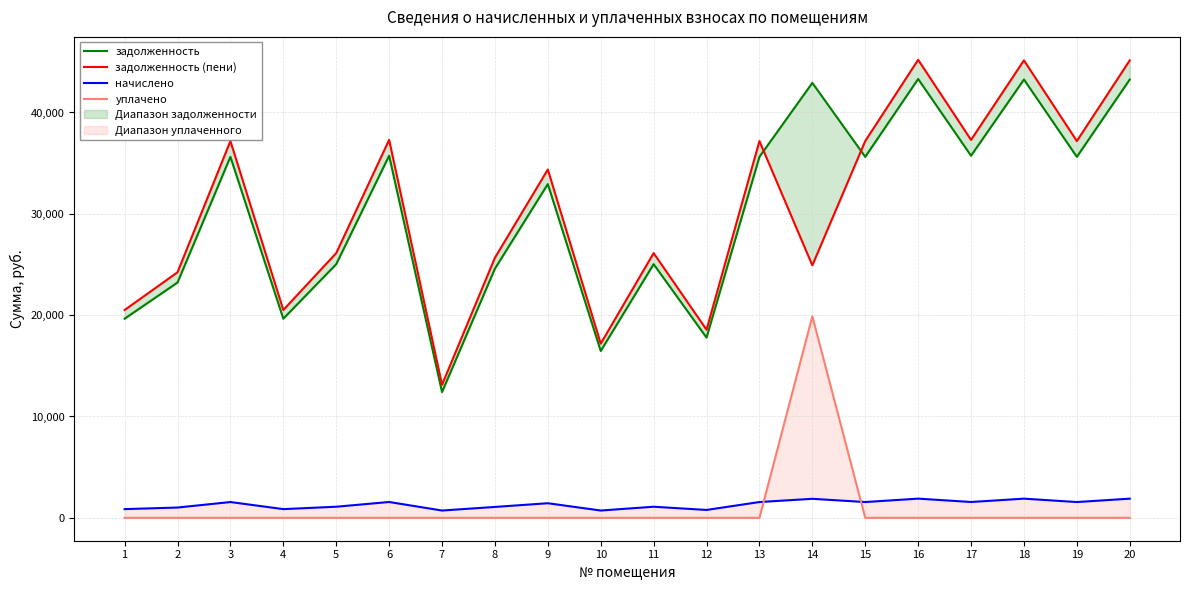

At which label is уплачено closest to 9940?

1